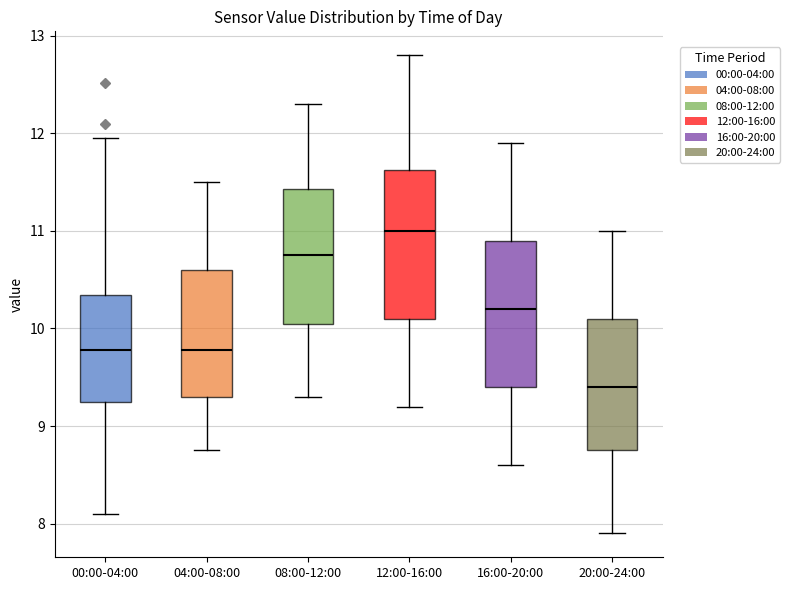

Where does the lower whisker of the box for 00:00-04:00 end on the y-axis? The values are not printed on the chart, so give them approximately, as read against the axis.

8.1